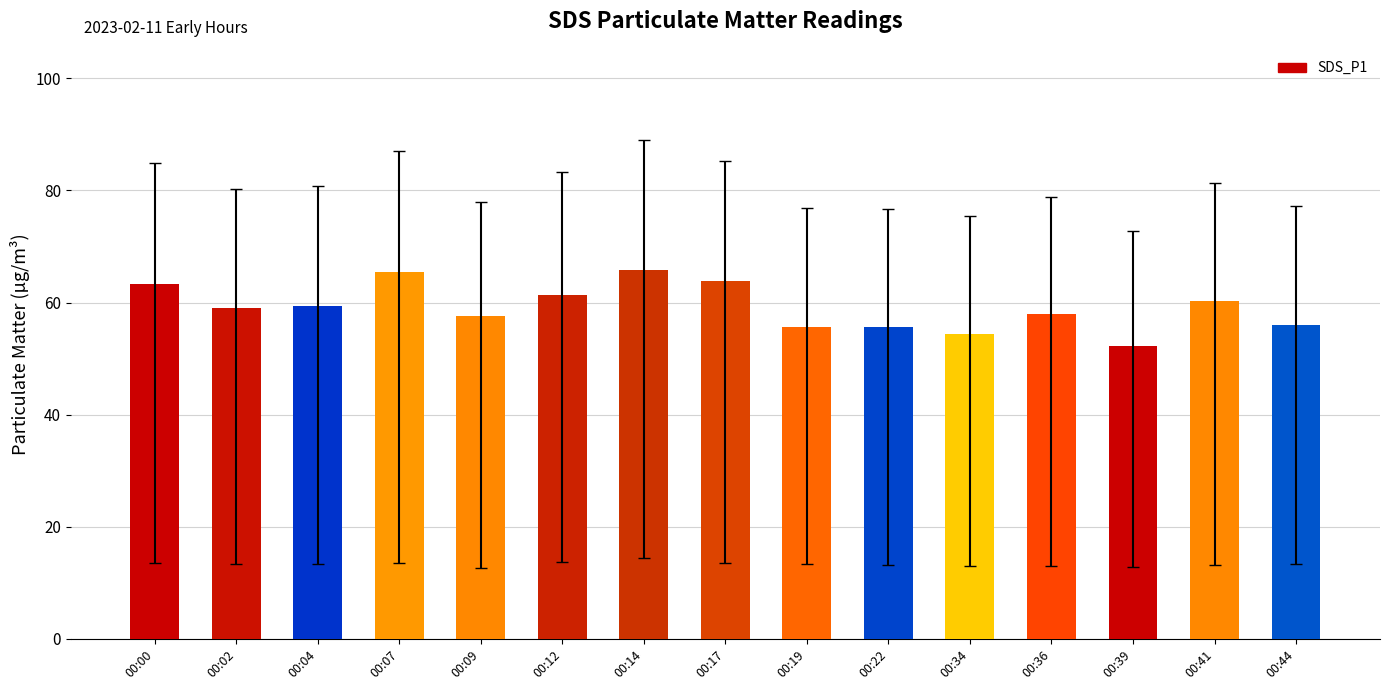

What value does the data have at 00:19?

55.6